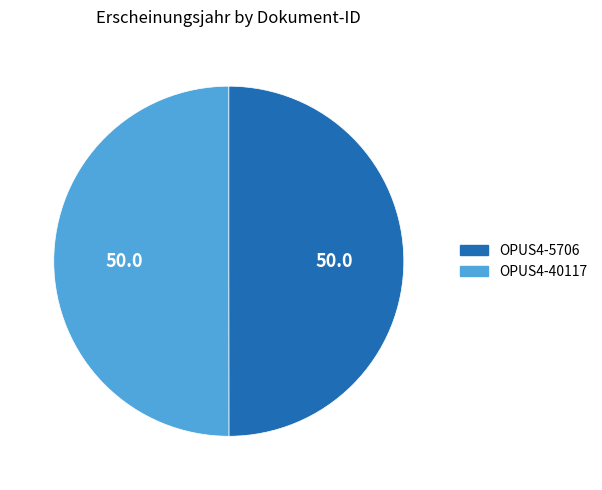

Is it true that OPUS4-40117 is 62% of the pie?

False